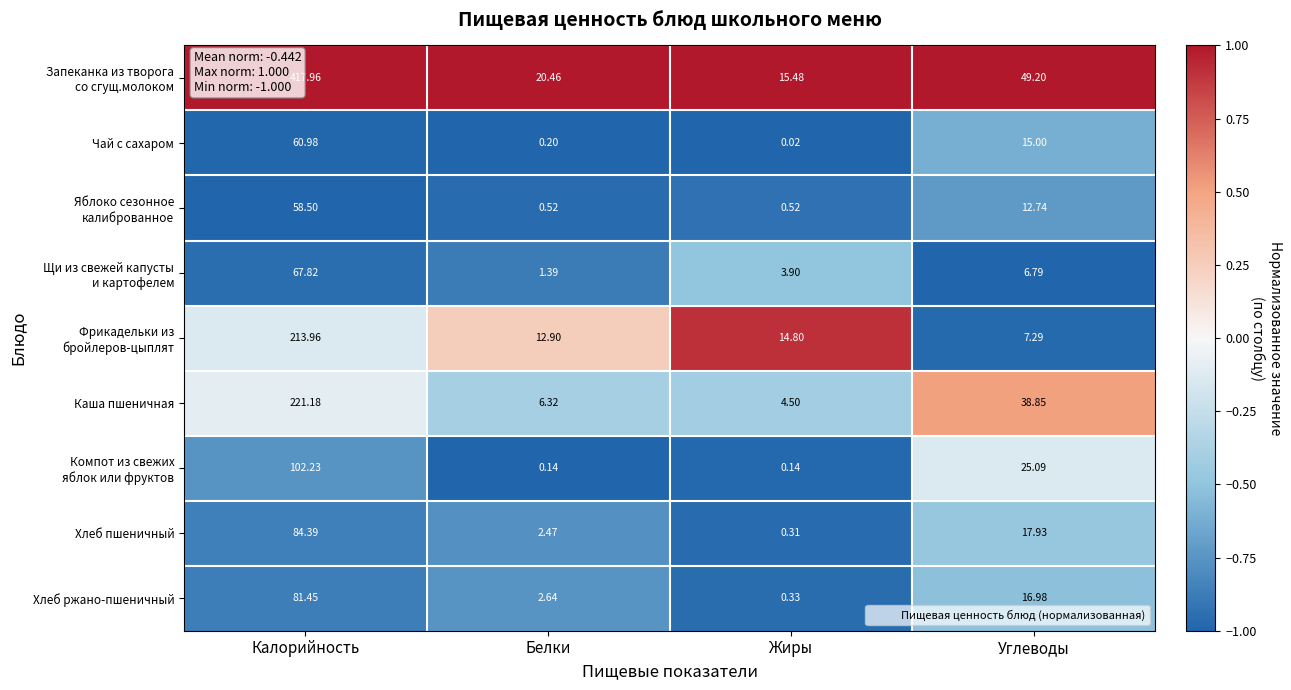

Which category has the highest value across all series?

Калорийность